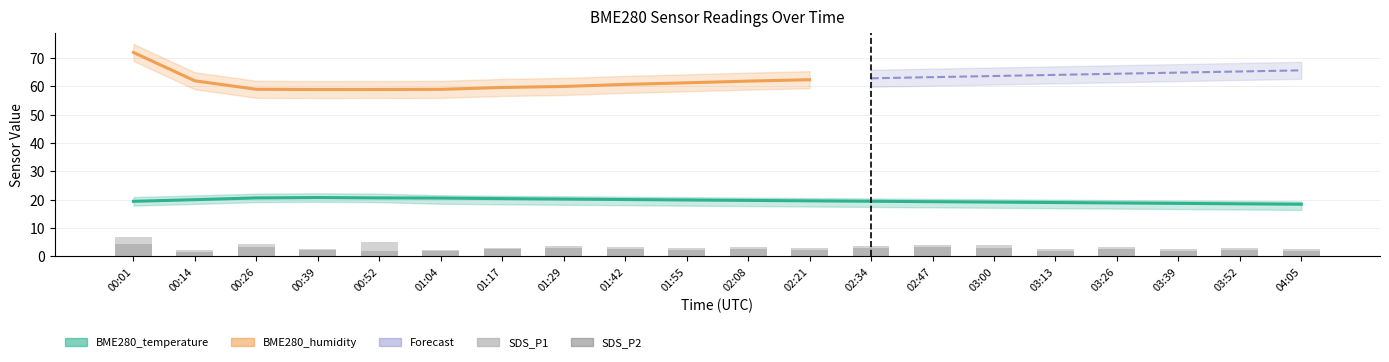

Which category has the highest value in the SDS_P2 series?

00:01